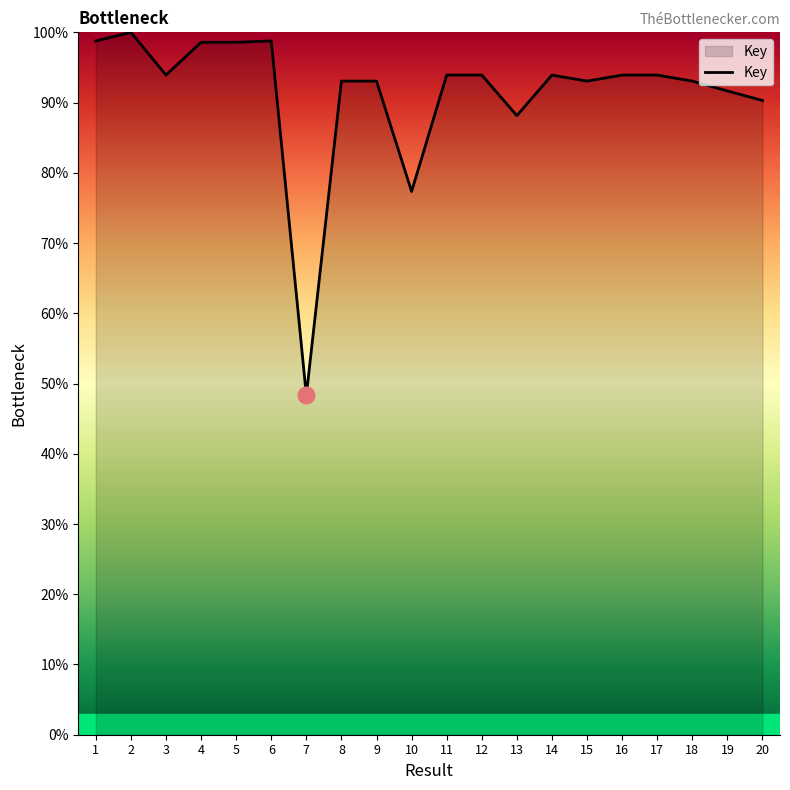

The value at 11 is 93.9. True or false?

True